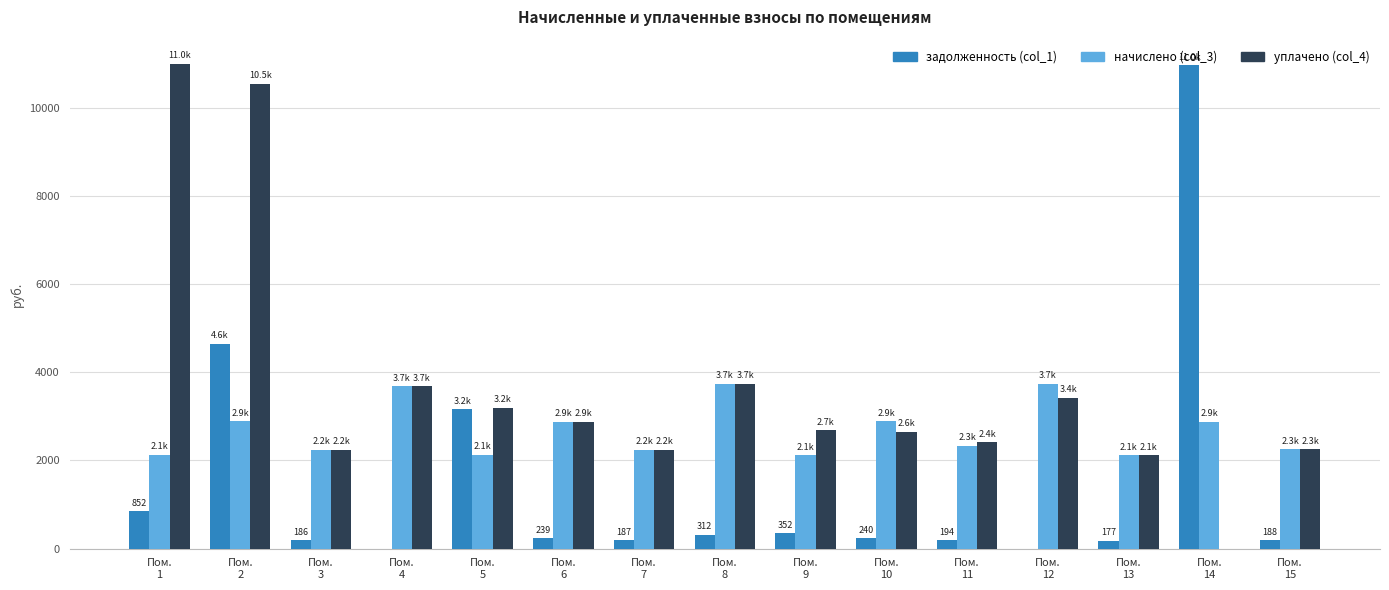

Which series has the largest total across all categories?

уплачено (col_4)